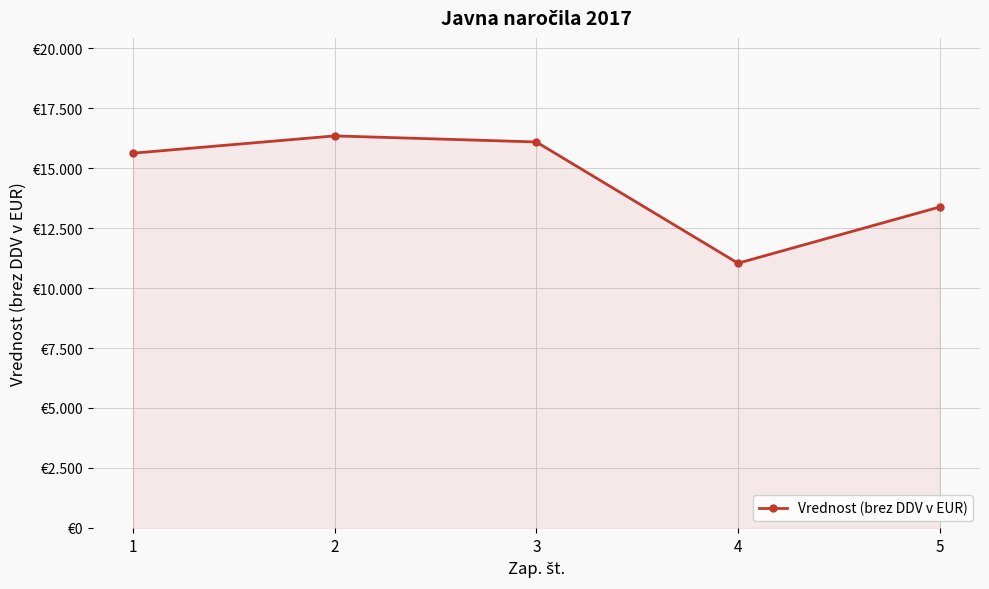

Is this an area chart (filled region under the line)?

Yes